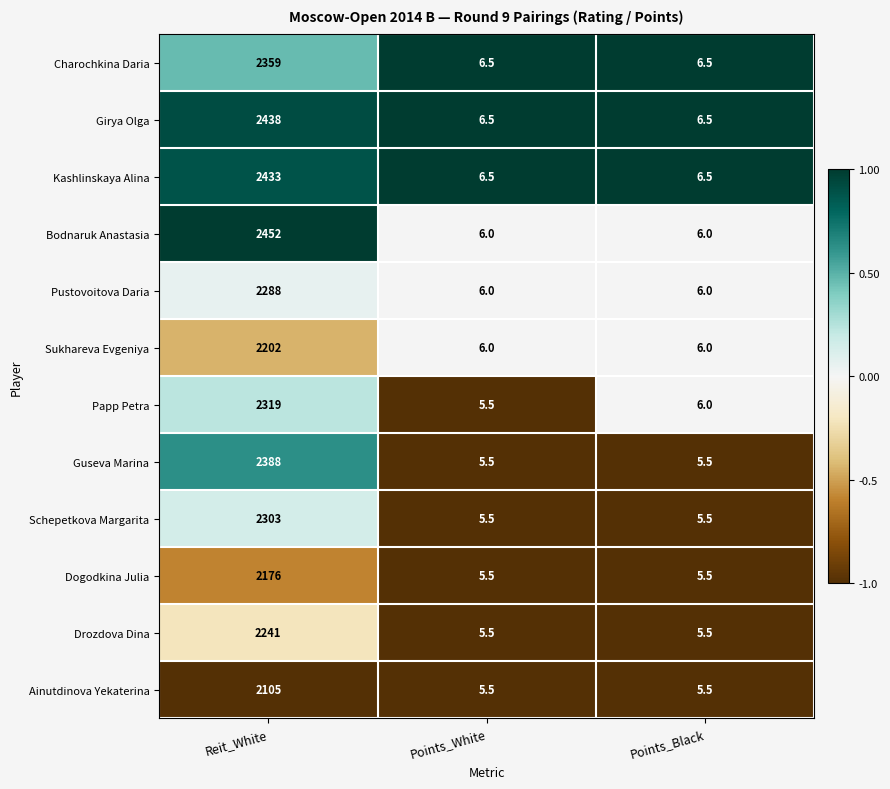

Read the Girya Olga value at Points_Black.

6.5